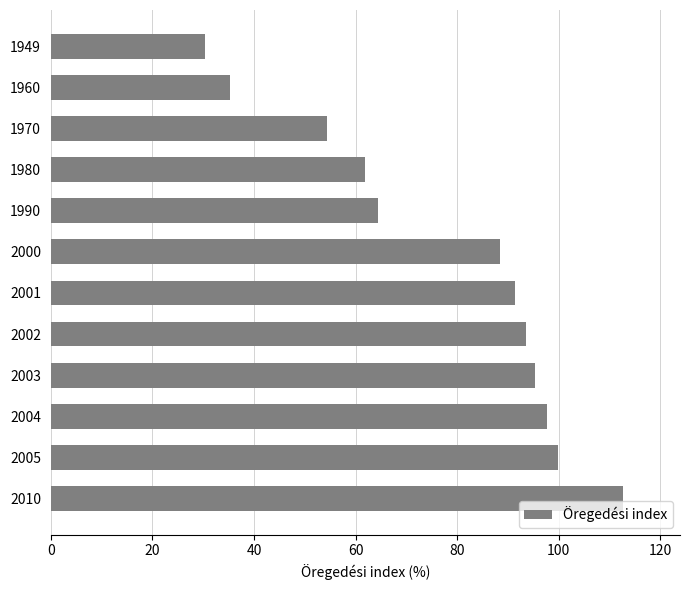

Approximately how many times larger is the value at 2010 compared to 2001?

1.2